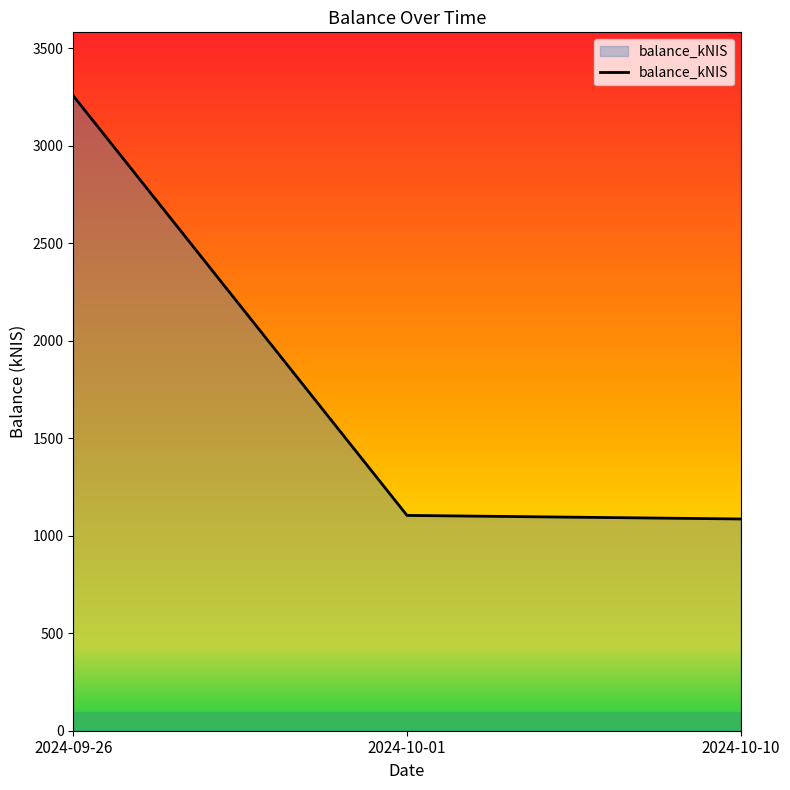

Count the number of data series in this chart.

1